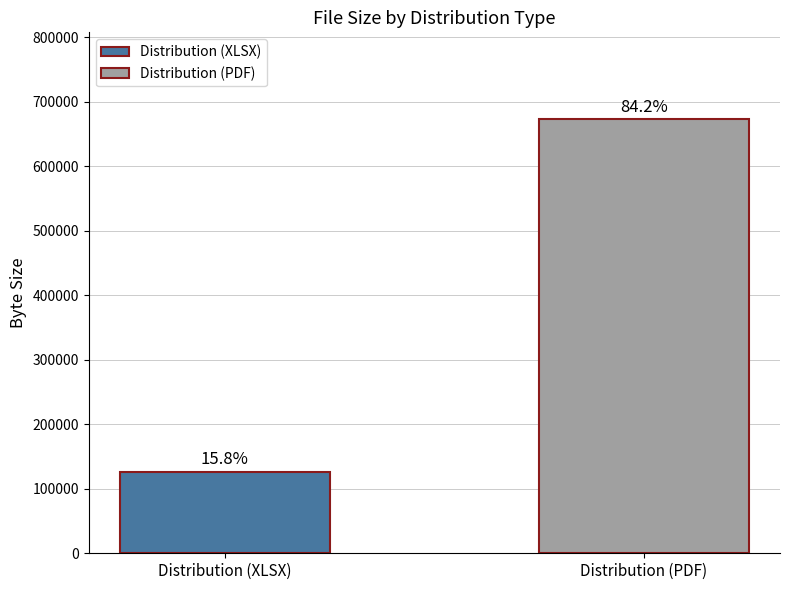

The value at Distribution (XLSX) is 126553. True or false?

True